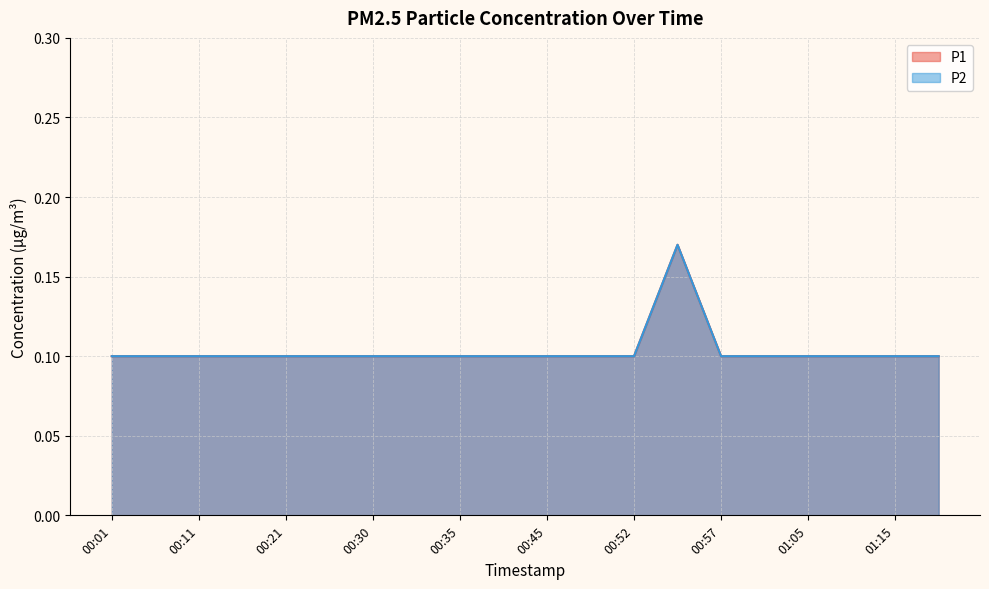

What is the minimum value for P1?

0.1